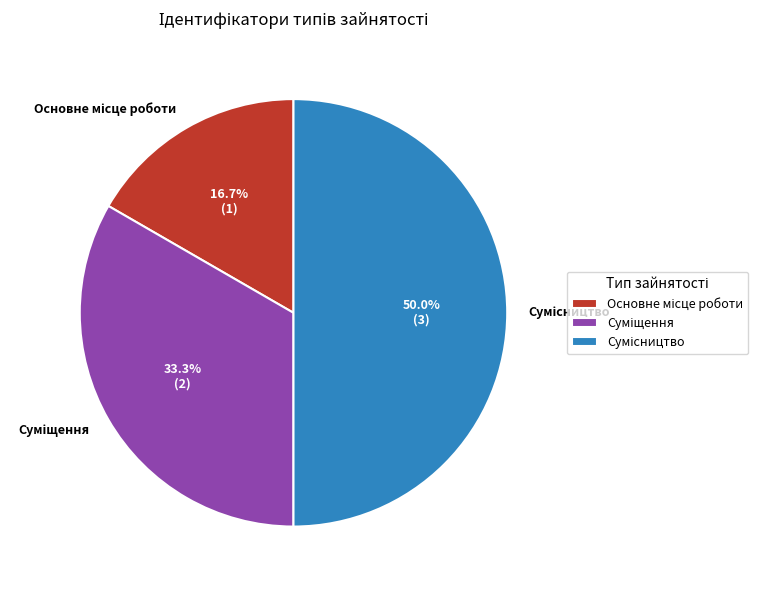

Is it true that Основне місце роботи is 17% of the pie?

True